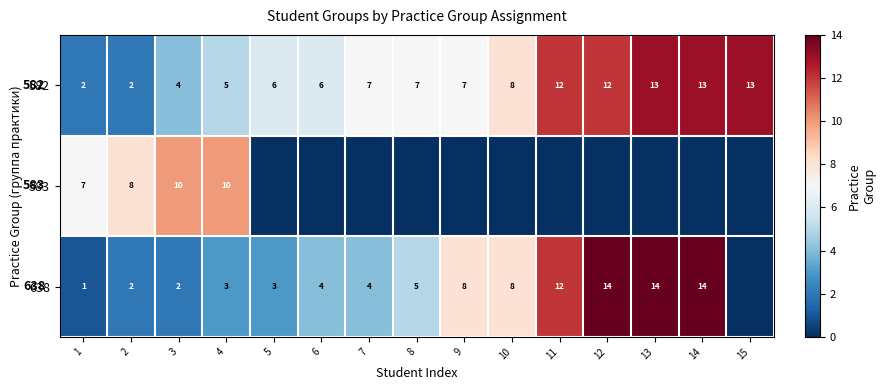

What is the sum of all 582 values?

117